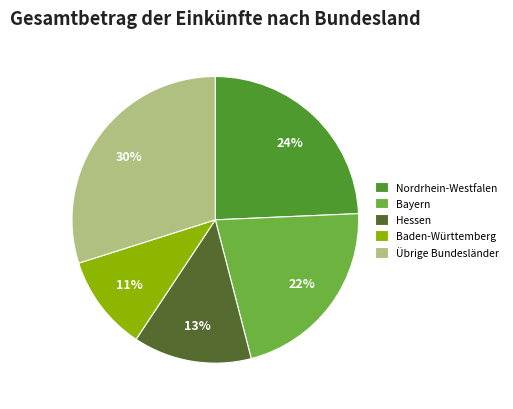

The Nordrhein-Westfalen slice represents 24% of the pie. True or false?

True